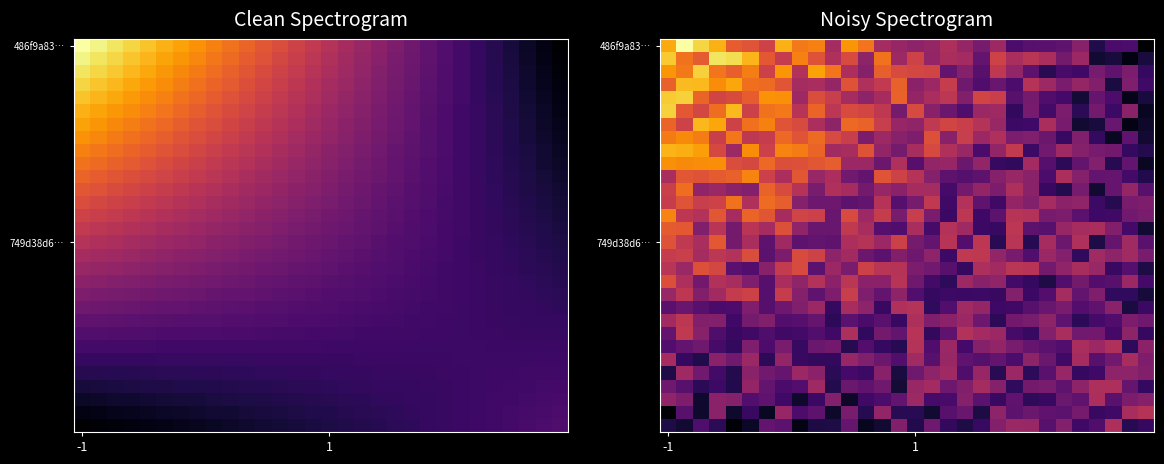

How many series are shown in this chart?

30